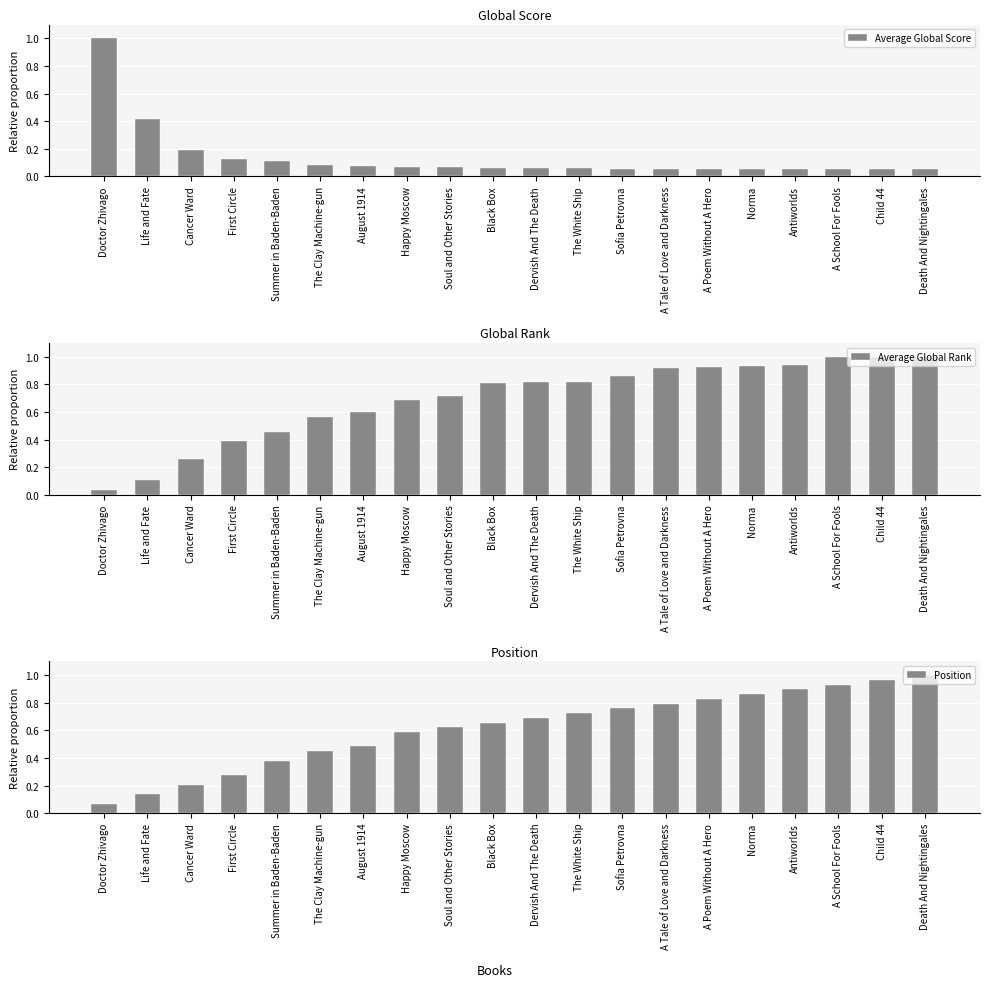

At how many categories does at least one series exceed 0?

20